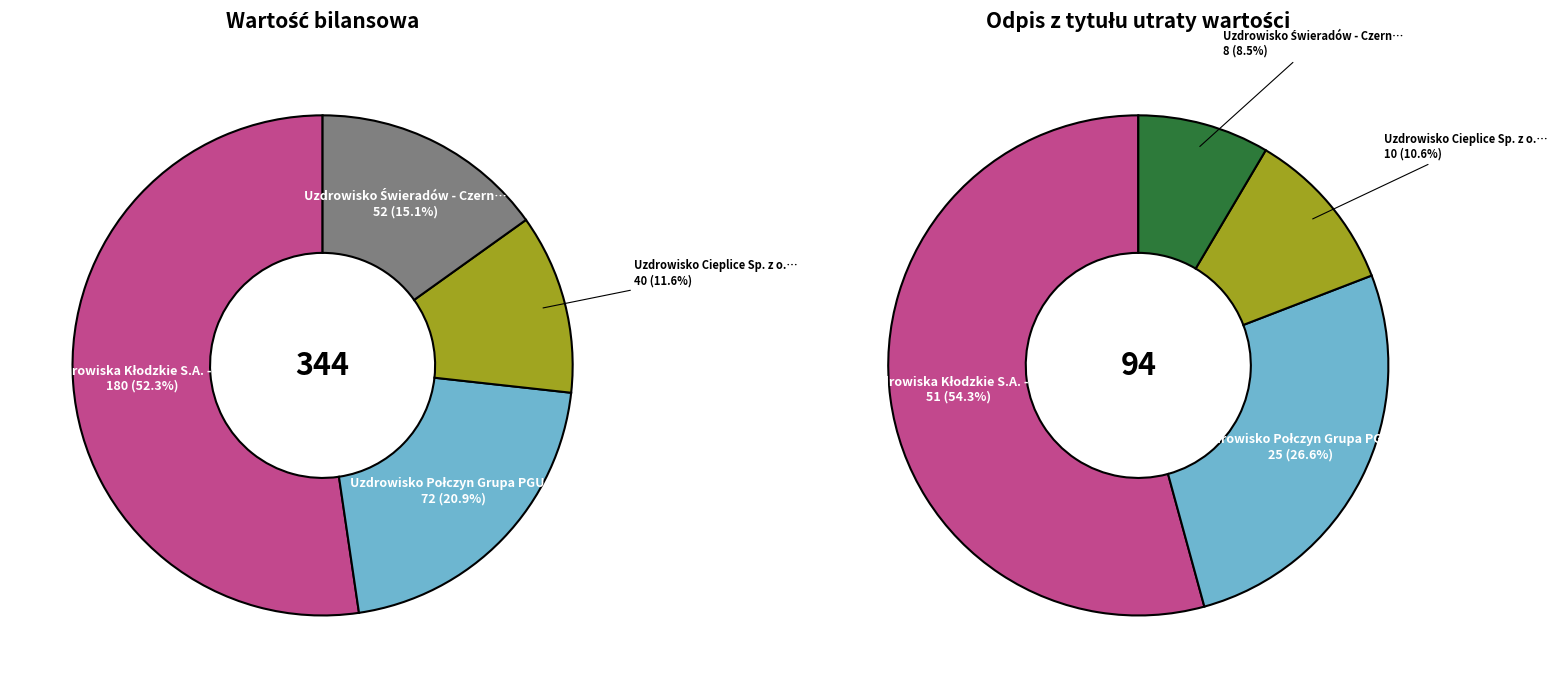

To the nearest percent, what portion does Uzdrowisko Cieplice Sp. z o.o. - Grupa PGU represent?

12%